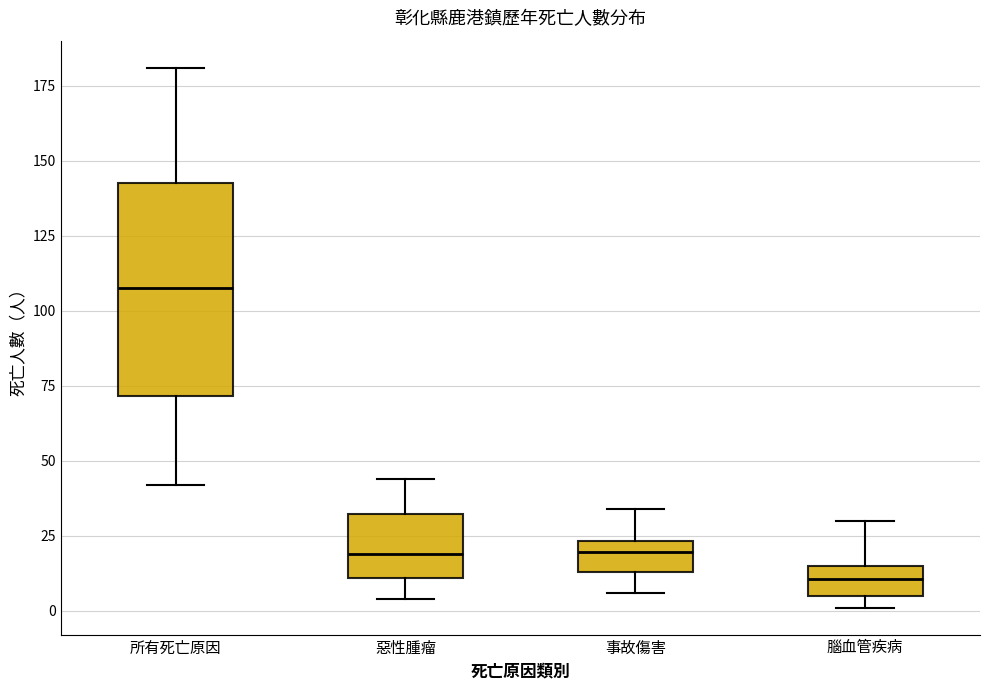

Comparing the boxes themselves (not the whiskers), which one is the tallest?

所有死亡原因